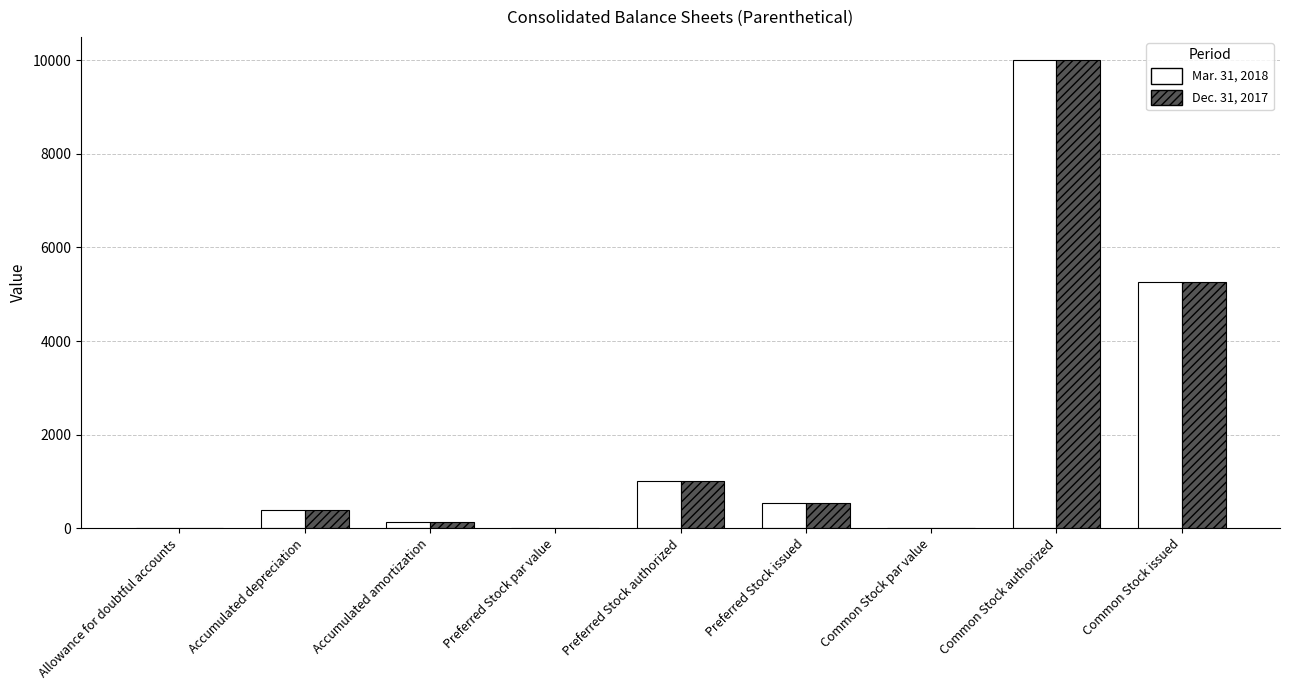

At which category is the sum across all series the highest?

Common Stock authorized